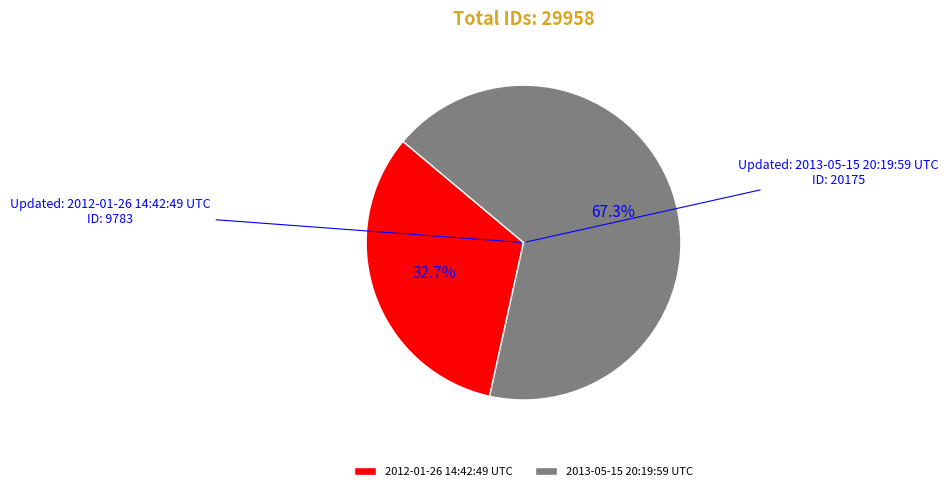

What percentage is the 2012-01-26 14:42:49 UTC slice, to the nearest percent?

33%